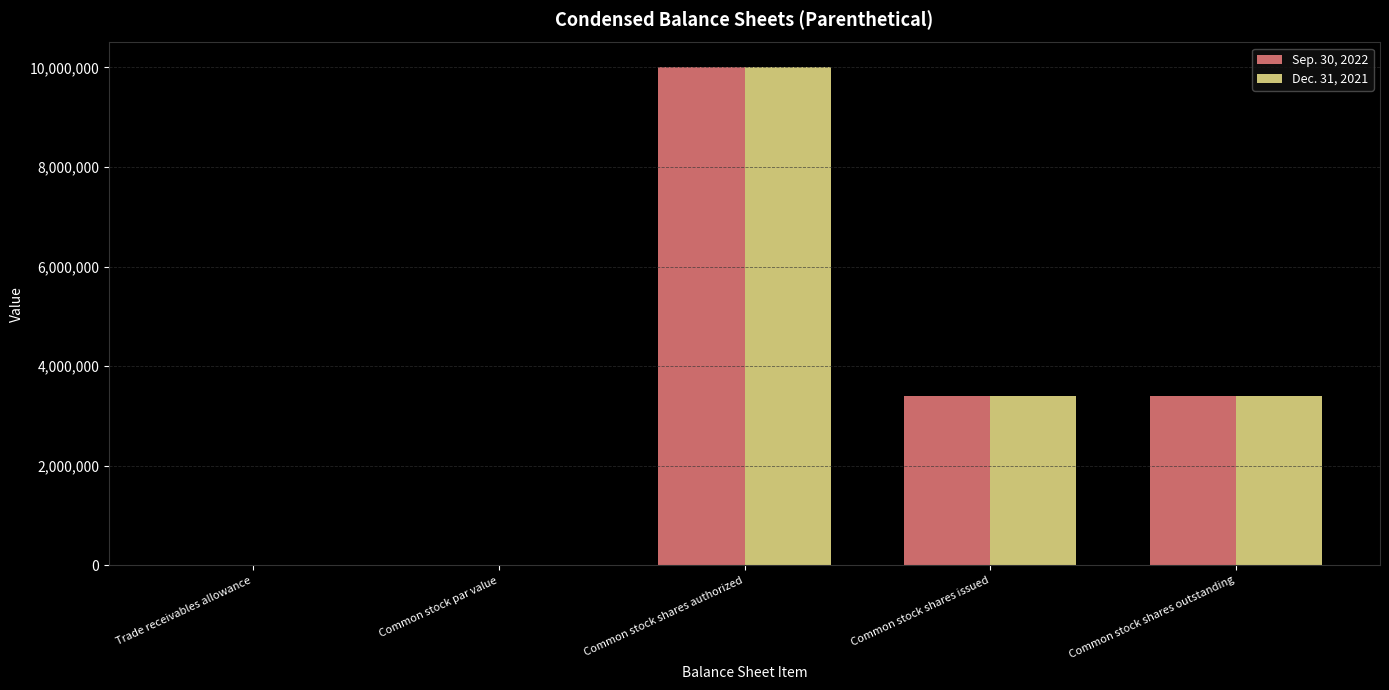

The value of Sep. 30, 2022 at Common stock shares outstanding is 4785057.9. True or false?

False